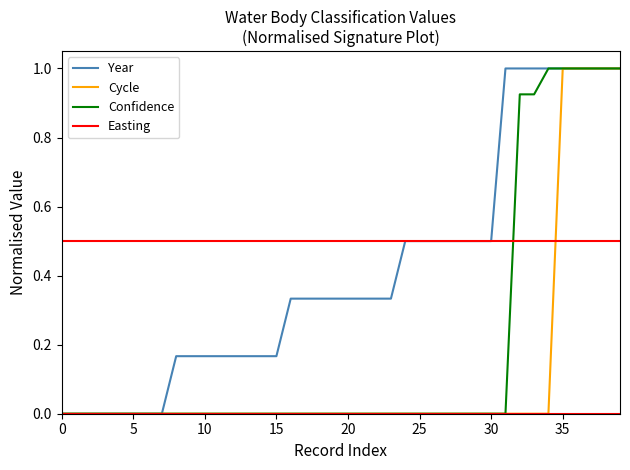

Which series has the largest total across all categories?

Year